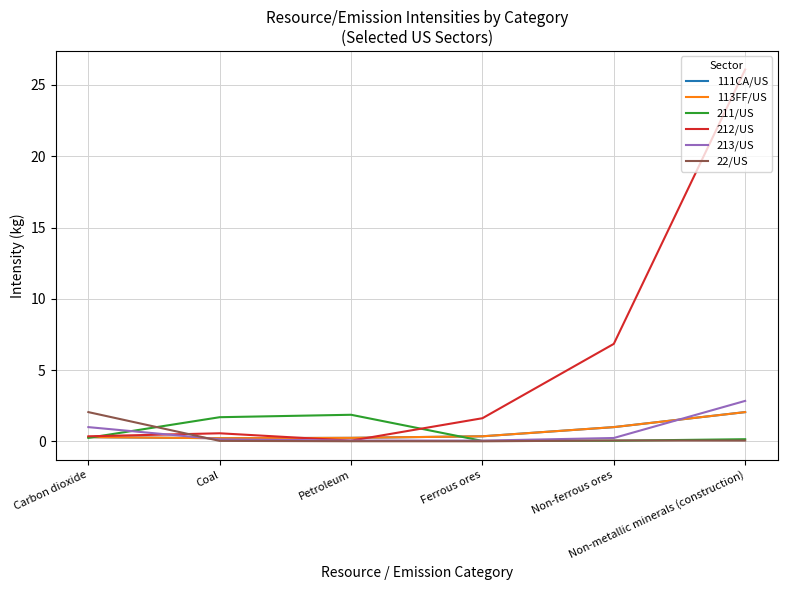

List the series in order of their peak value, highest first.

212/US, 213/US, 111CA/US, 113FF/US, 22/US, 211/US